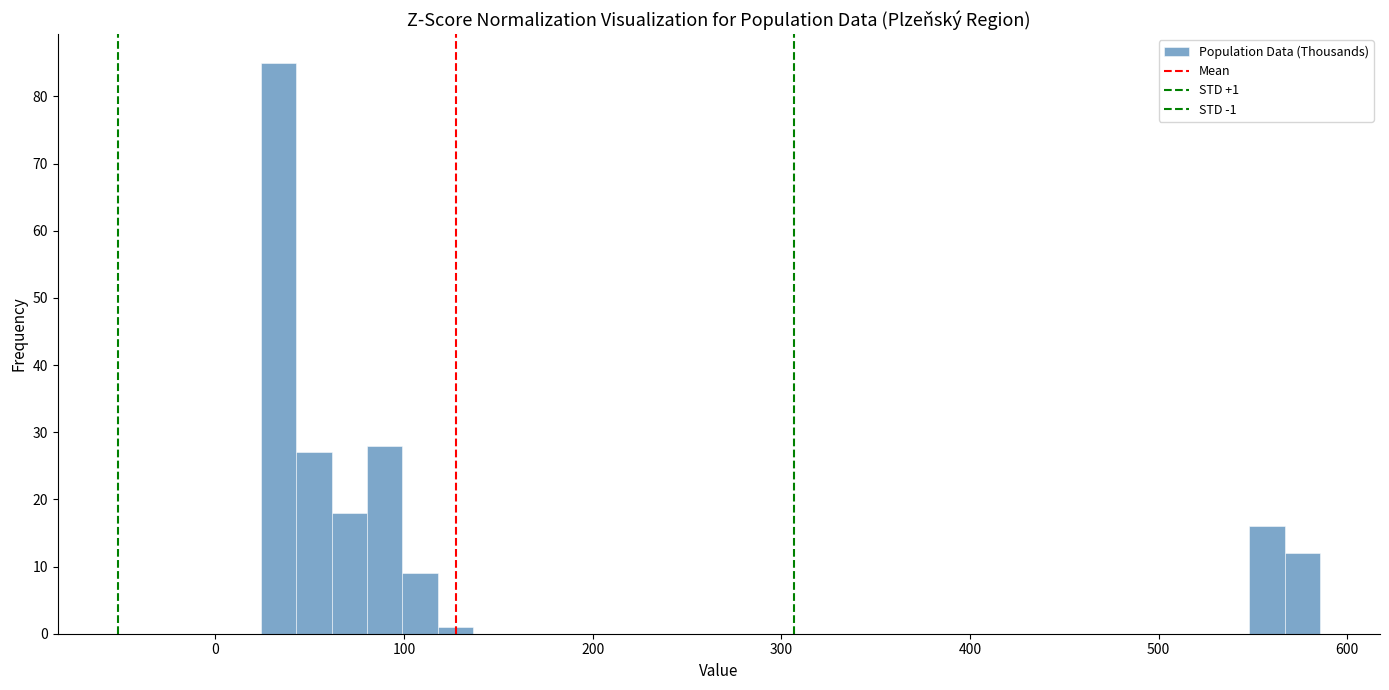

Around what value on the x-axis is the tallest bar? Give the approximate position of its centre, as read against the axis.

30